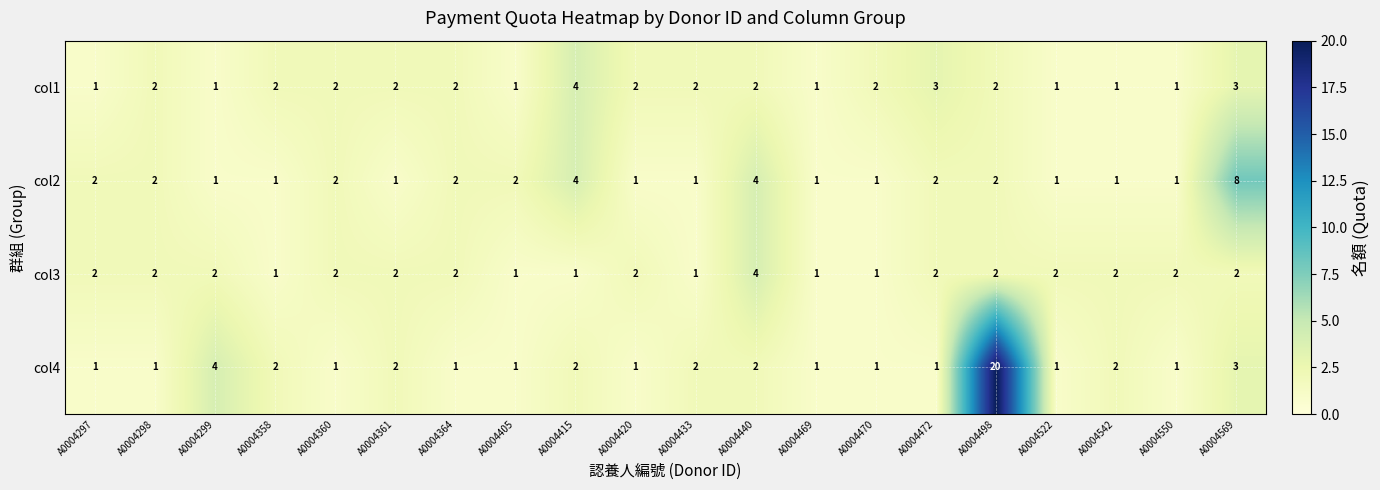

At which category is the sum across all series the highest?

A0004498